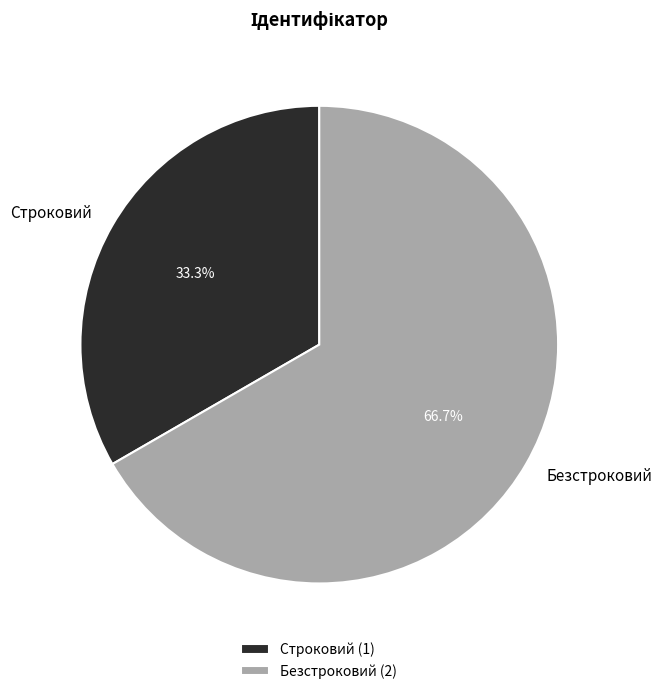

What percentage is the Безстроковий slice, to the nearest percent?

67%